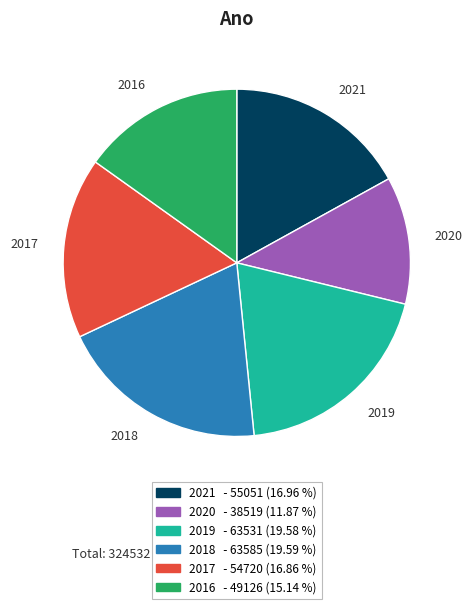

Combined, do 2017 and 2016 account for over 50%?

No